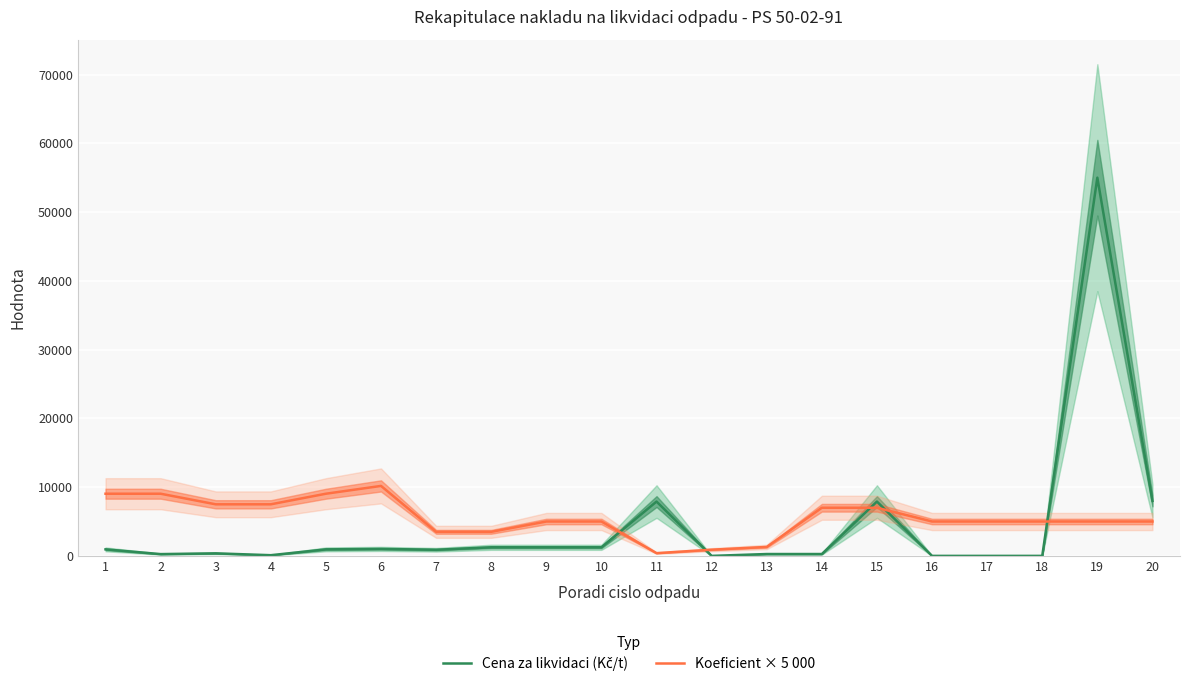

At how many categories does at least one series exceed 24830?

1